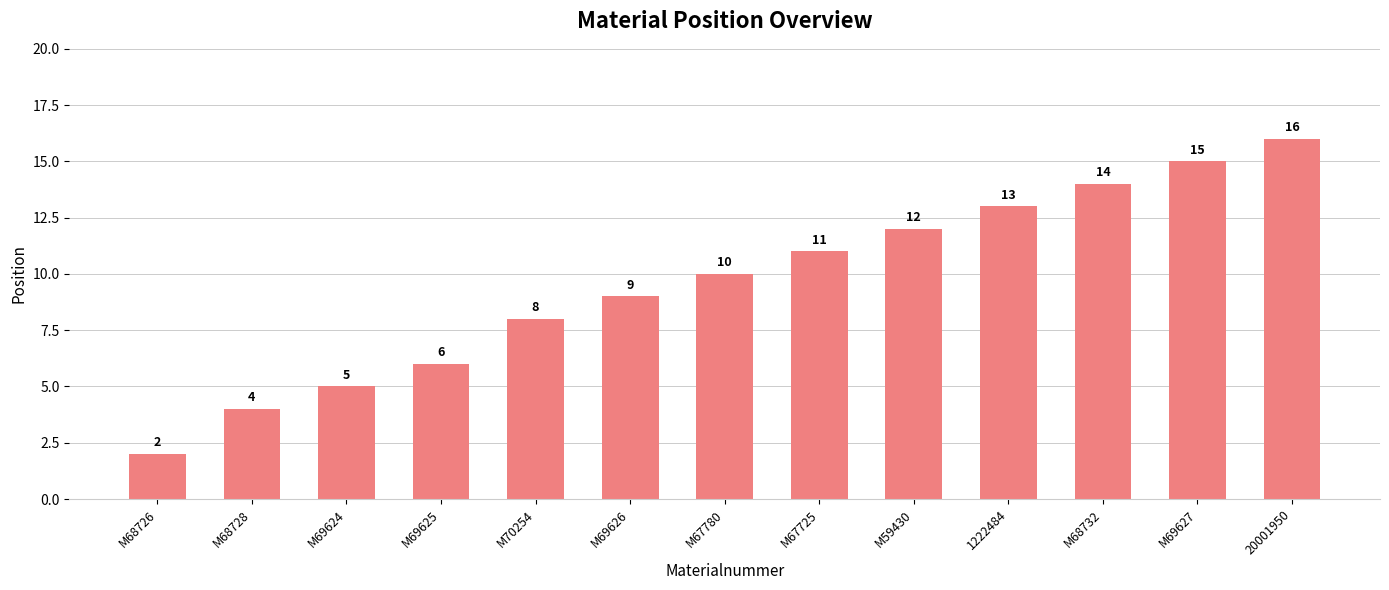

How many values are below 10?

6